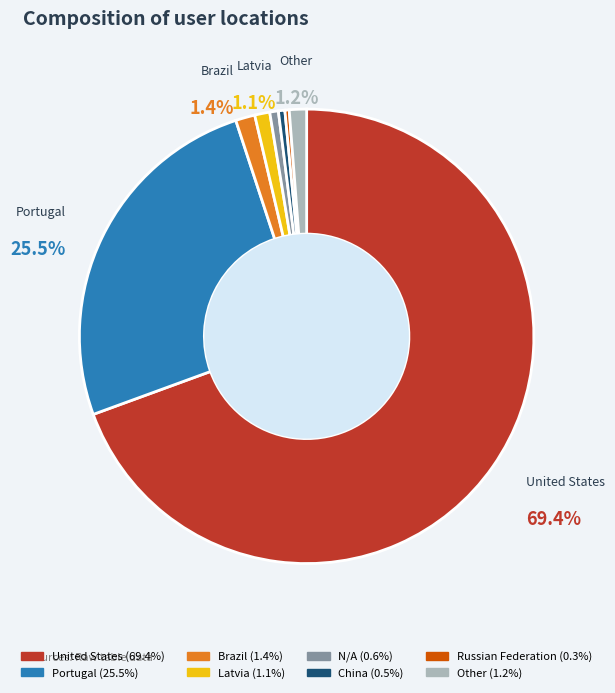

Is there any slice that represents more than half of the pie?

Yes